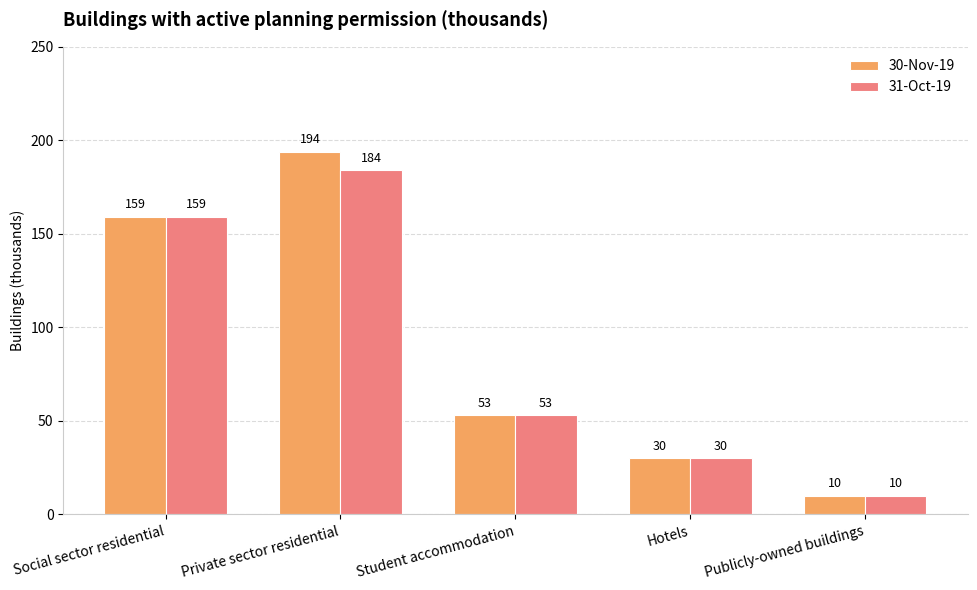

How many data points in 30-Nov-19 are less than 53?

2